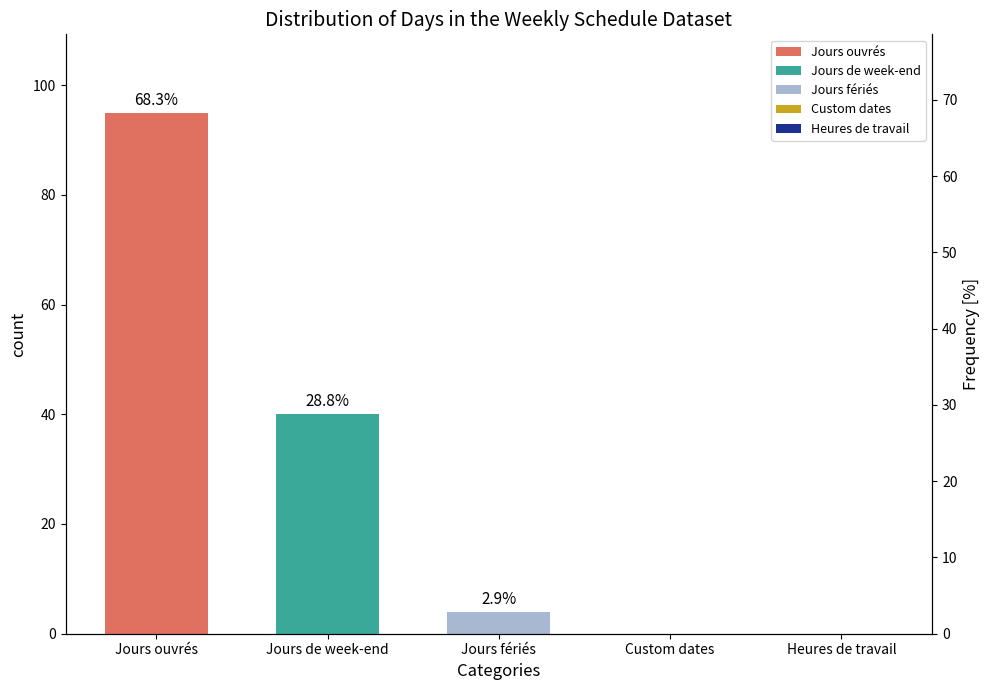

Where does the data first go above 4?

Jours ouvrés